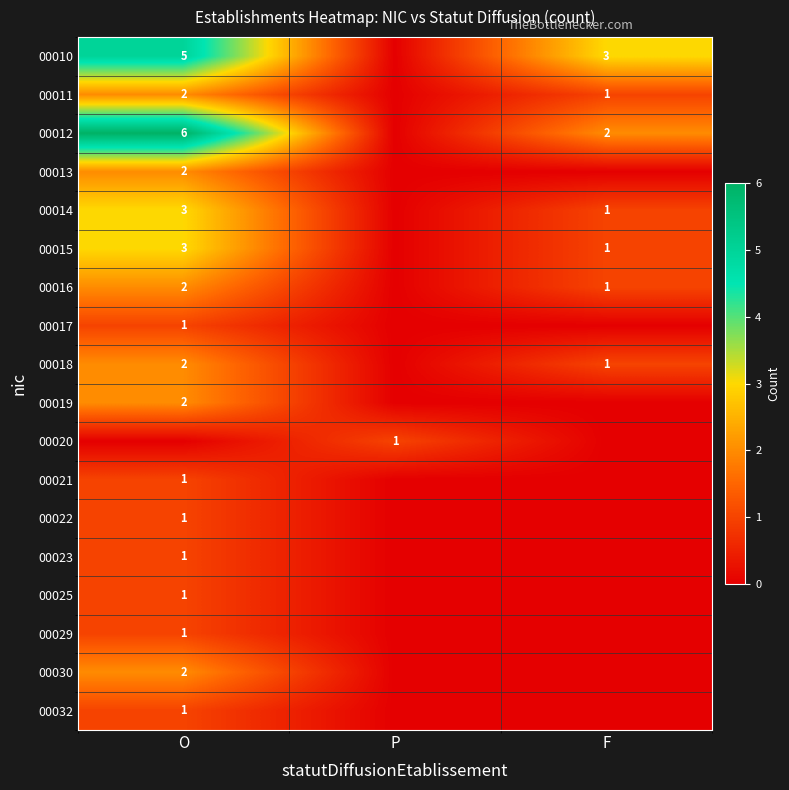

True or false: 00029 has a value of 1 at O.

True